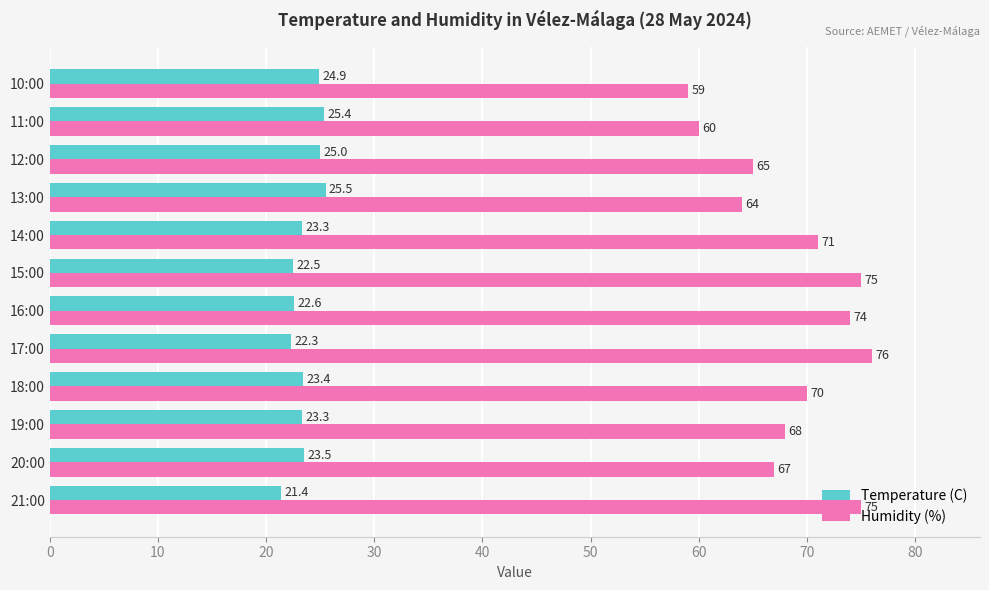

Is it true that Temperature (C) equals 5.0 at 19:00?

False